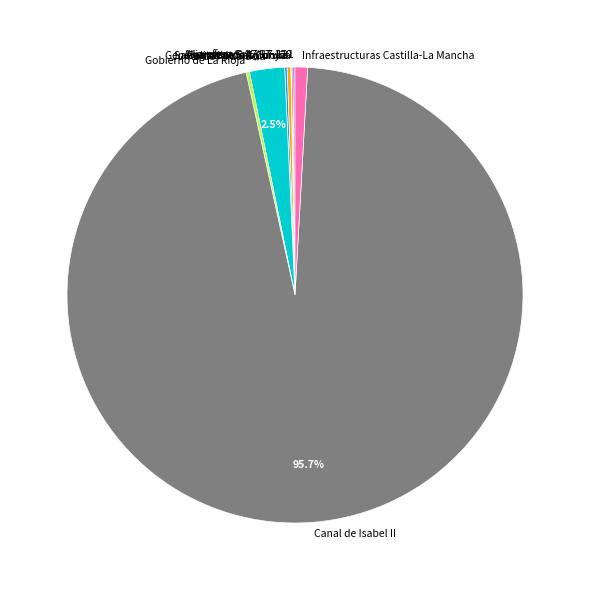

What is the majority slice?

Canal de Isabel II